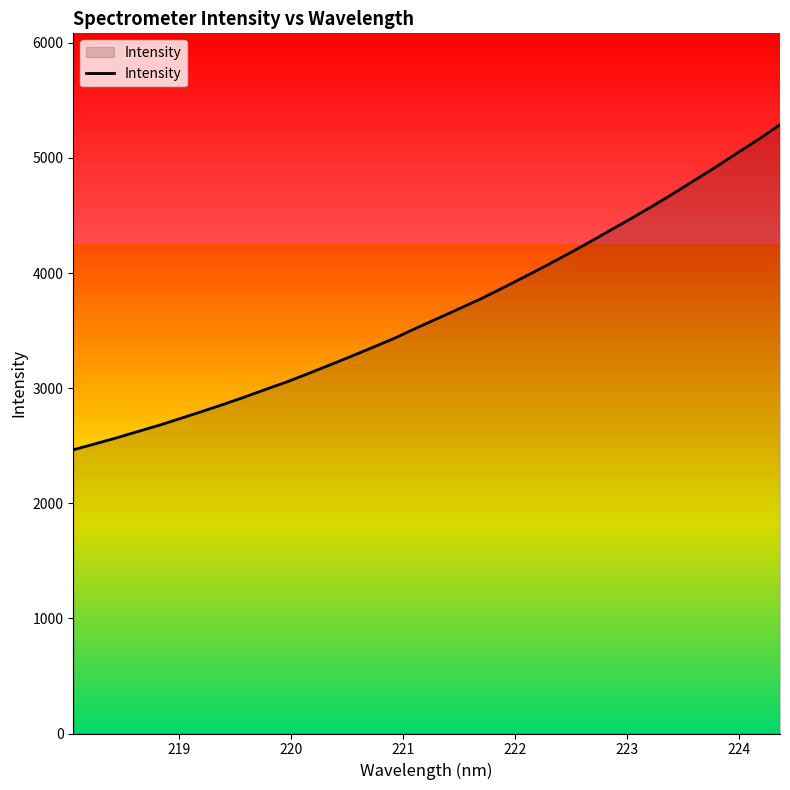

What is the difference between the second highest and second lowest values?

2647.5